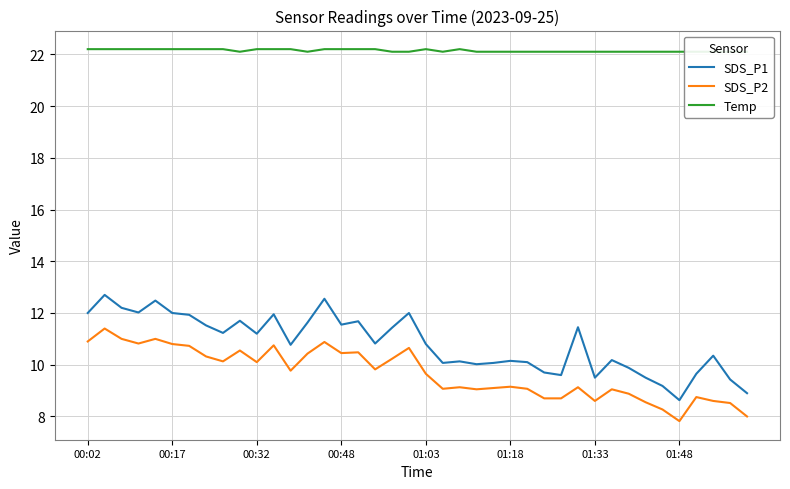

True or false: SDS_P2 and SDS_P1 intersect in this chart.

False